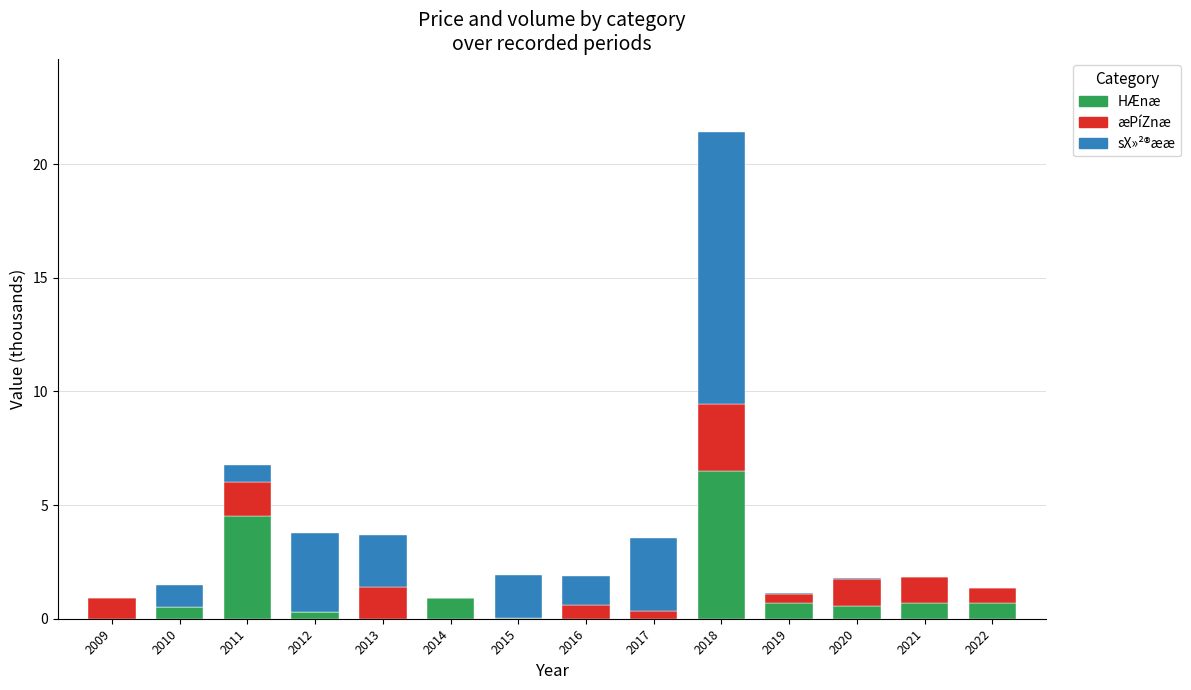

What is the maximum value for HÆnæ?

6.5